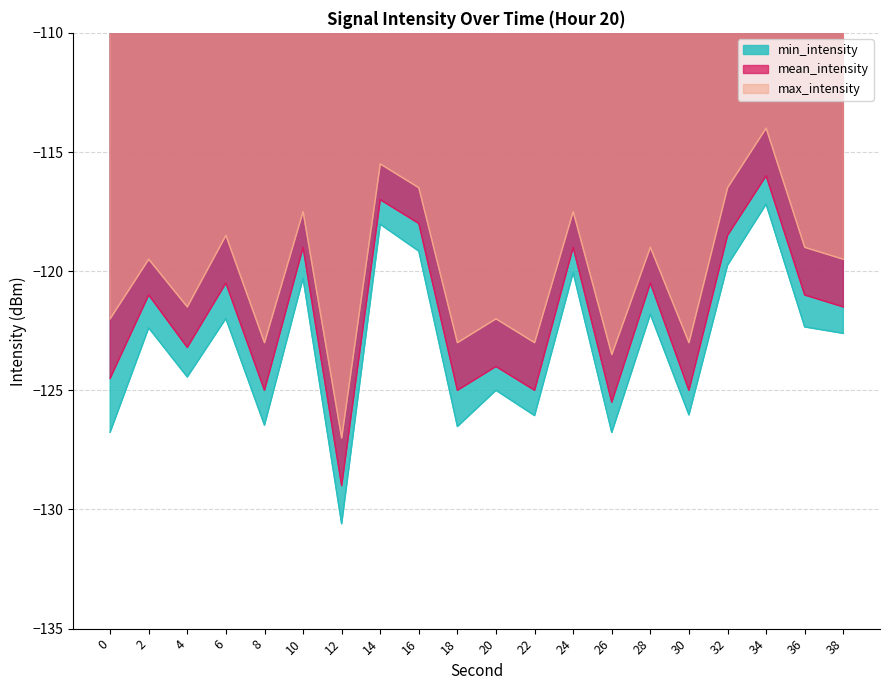

At which category does mean_intensity reach its first local peak?

2